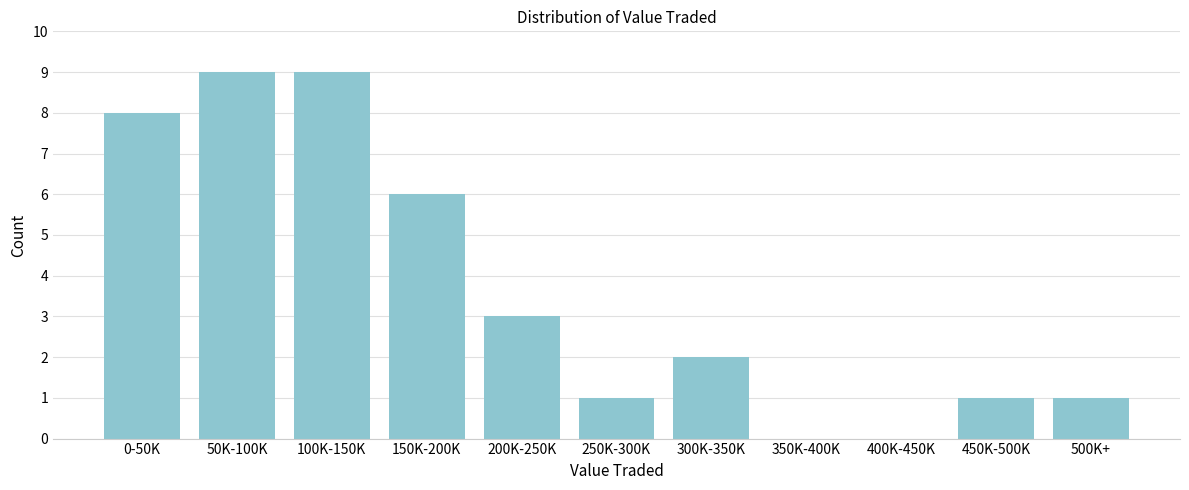

Reading left to right, extract all data points from this chart.

0-50K=8	50K-100K=9	100K-150K=9	150K-200K=6	200K-250K=3	250K-300K=1	300K-350K=2	350K-400K=0	400K-450K=0	450K-500K=1	500K+=1